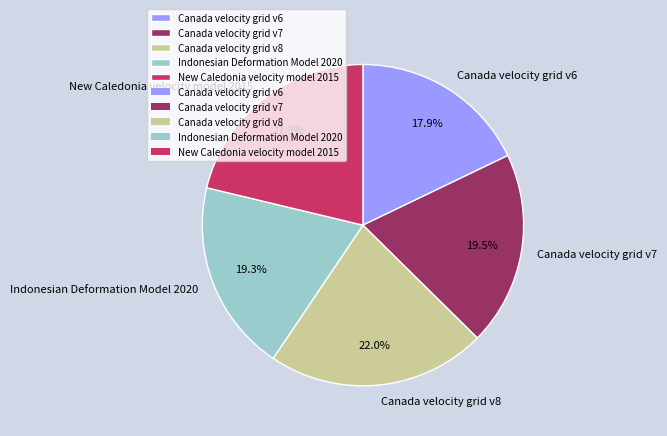

Is there any slice that represents more than half of the pie?

No